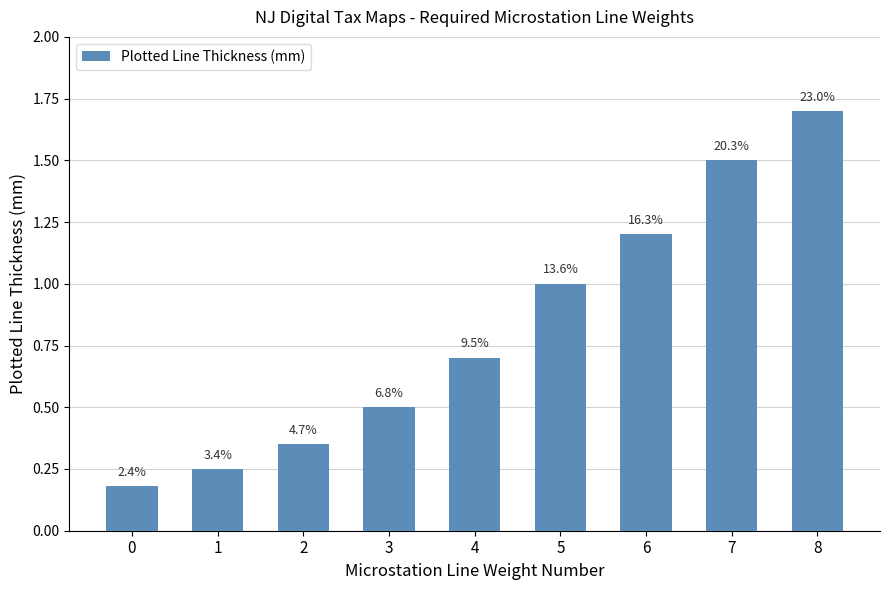

Does the chart contain any negative values?

No